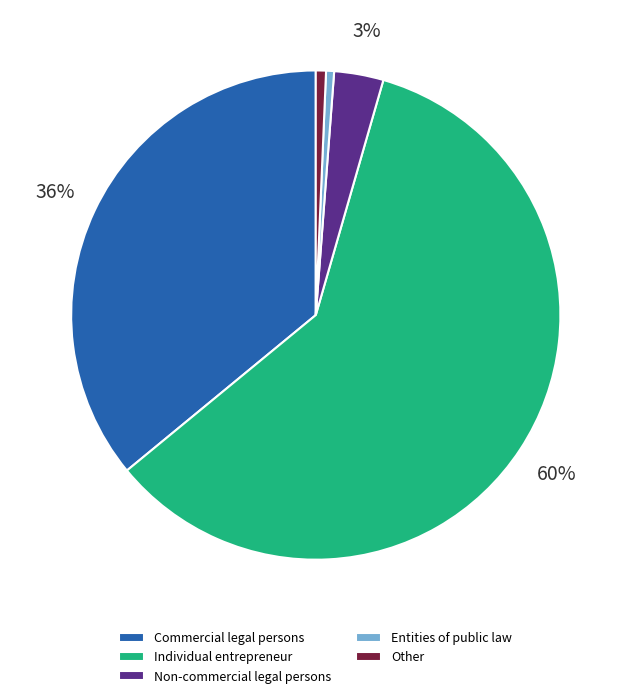

Count the number of slices in the pie.

5